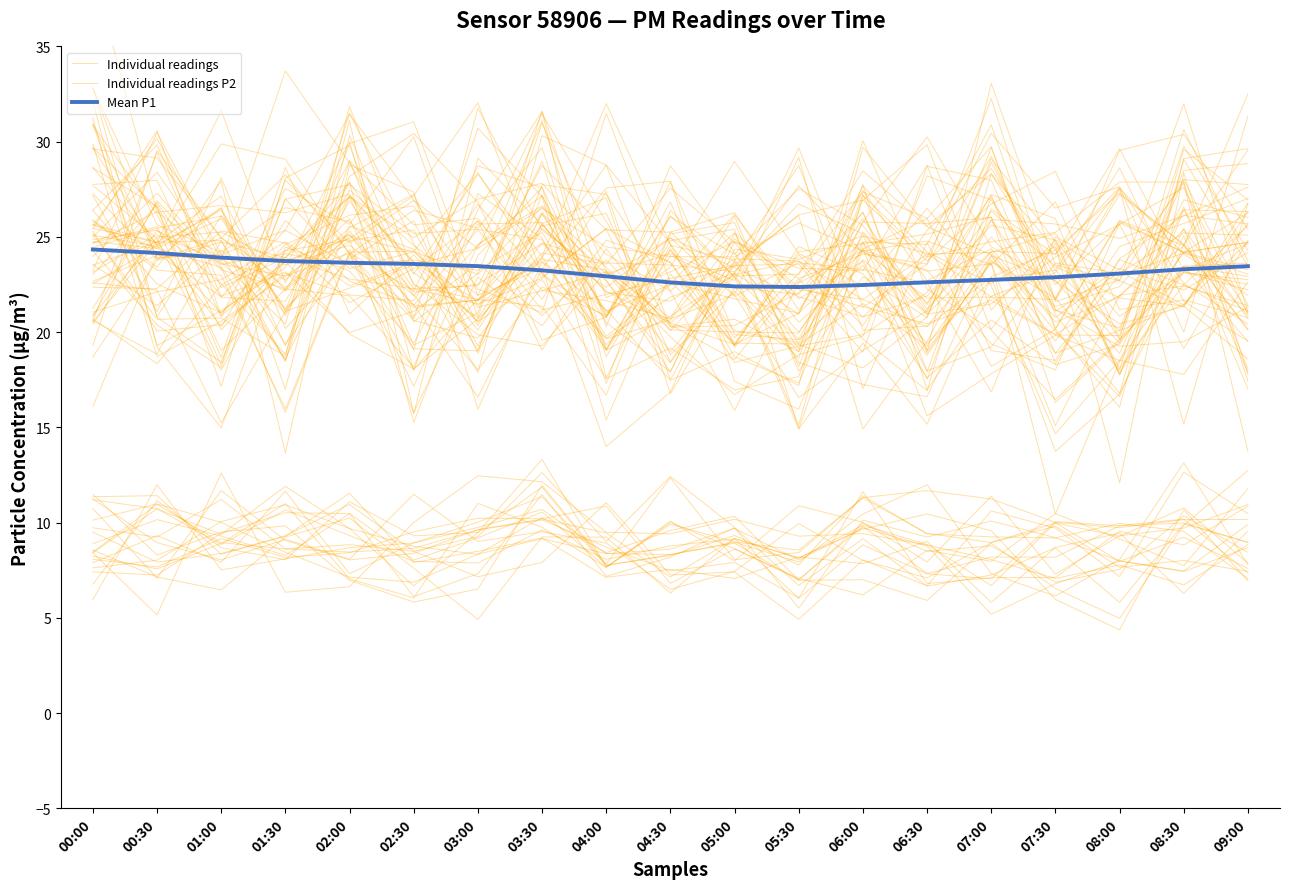

What is the minimum value for Mean P1?

22.4